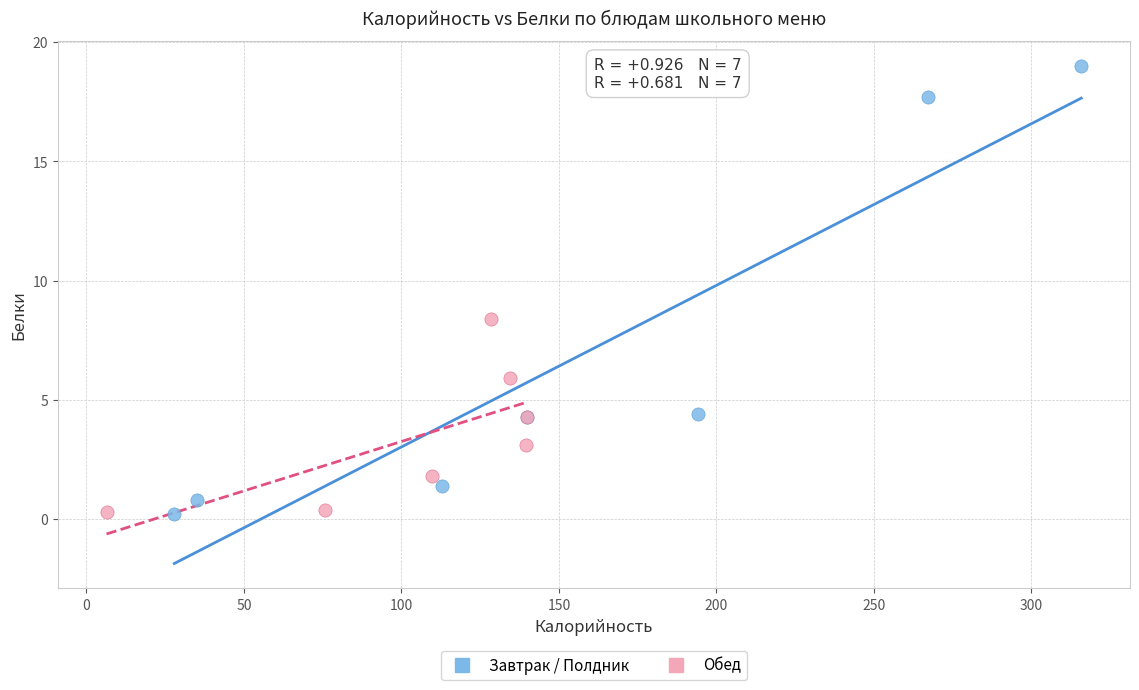

Which series has the largest Y range (max minus min)?

Завтрак / Полдник